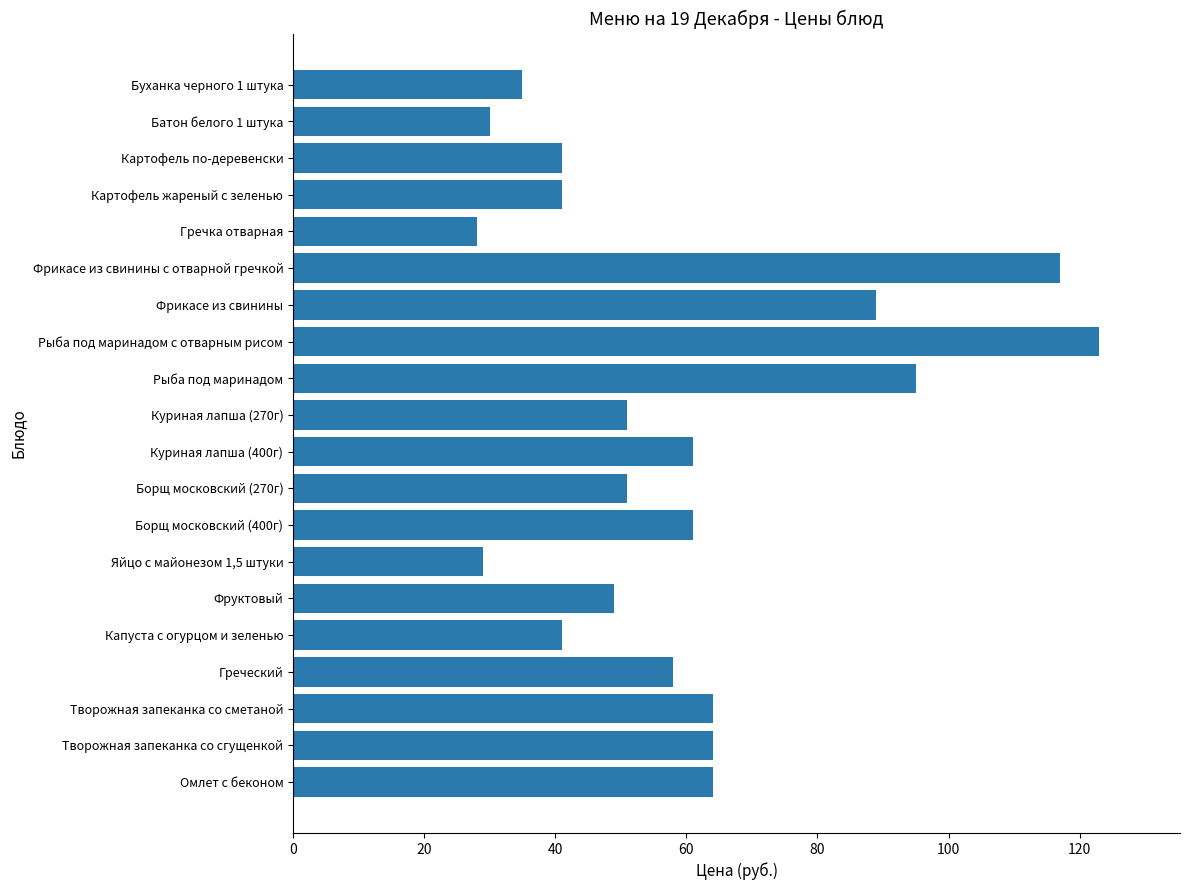

How many values are below 58?

10